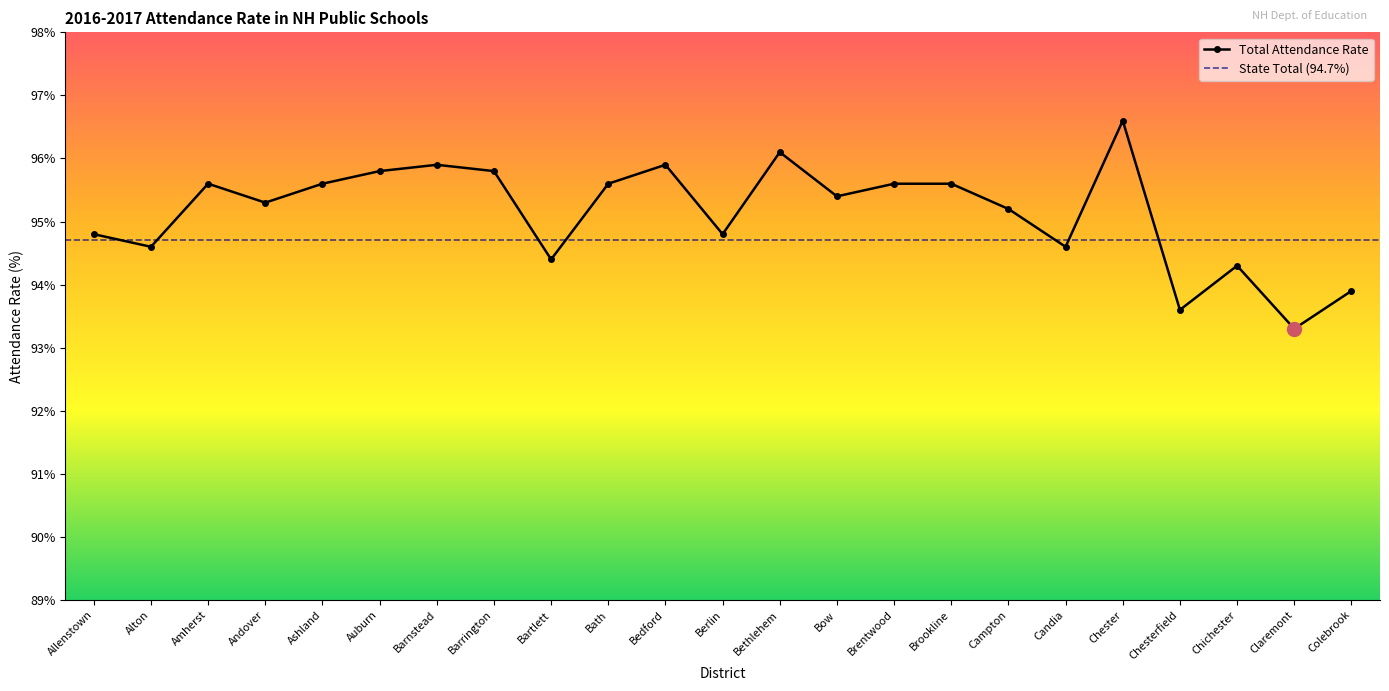

How many data points are less than 95?

9